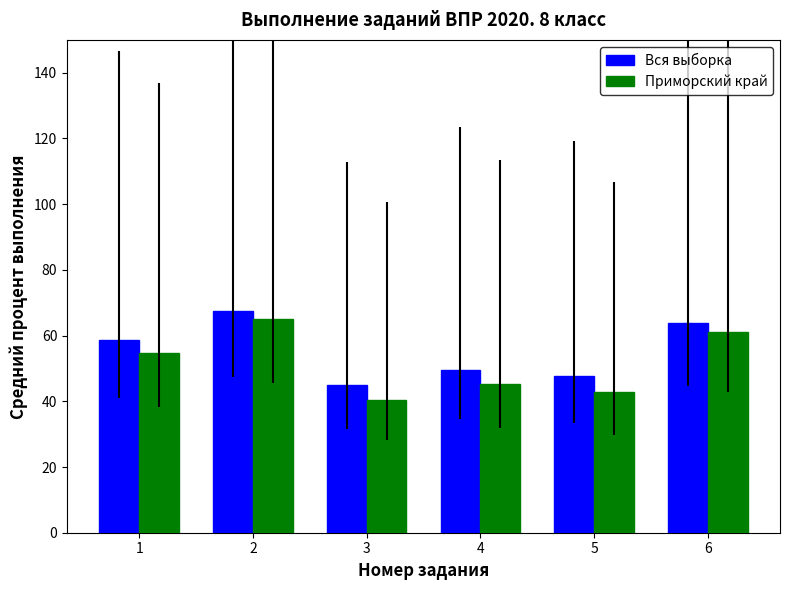

Which series has the widest spread of values?

Приморский край